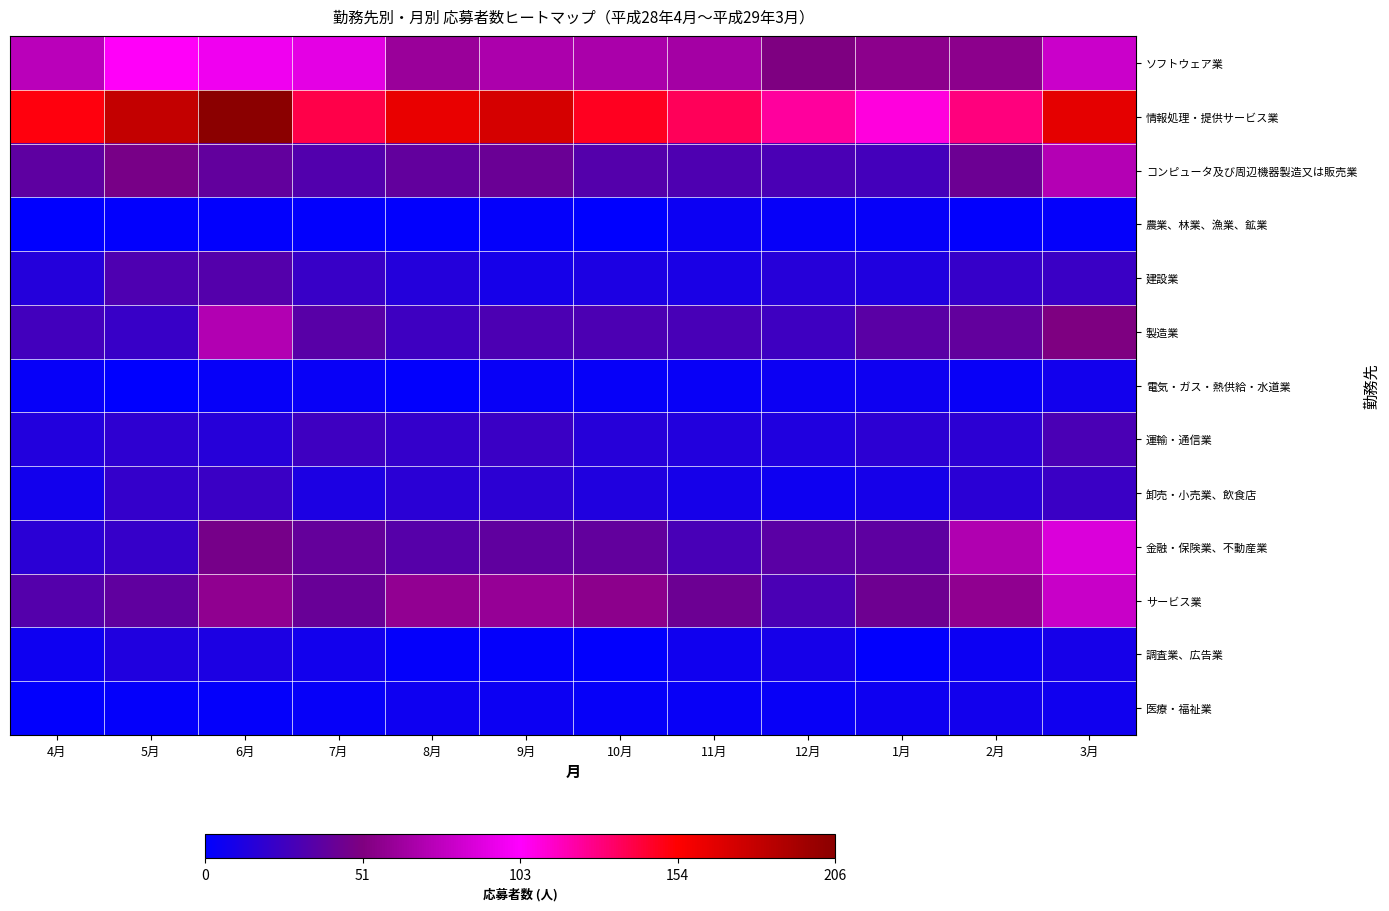

Which label corresponds to the largest value in the chart?

6月